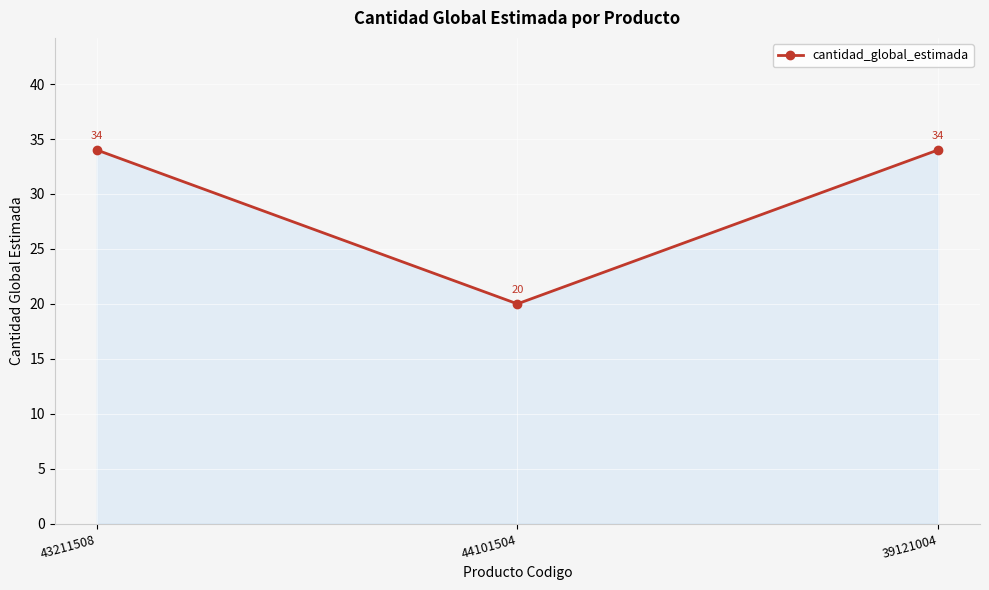

Reading left to right, what are all the values shown in this chart?

43211508=34	44101504=20	39121004=34